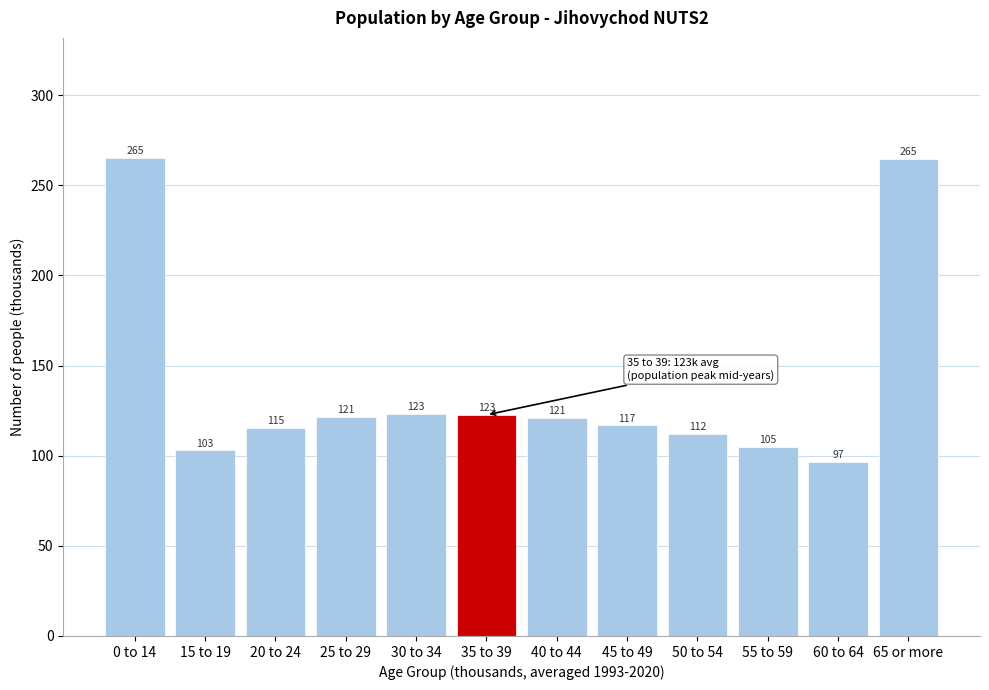

Which has a higher value, 25 to 29 or 35 to 39?

35 to 39